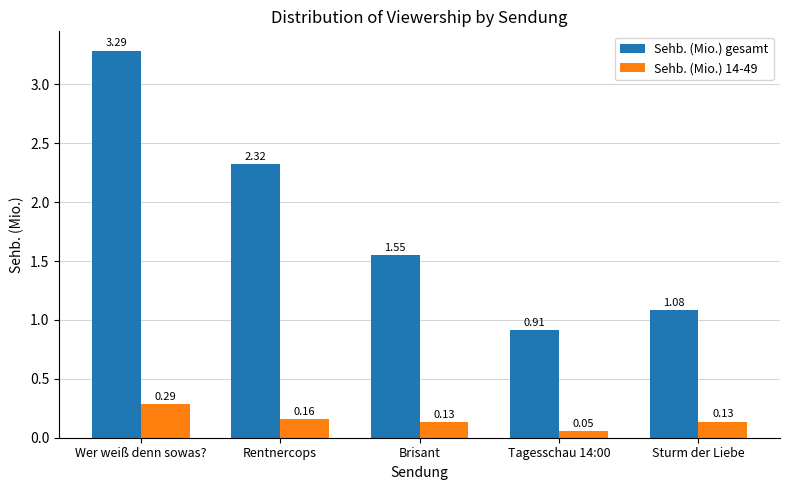

Which series has the largest range (max minus min)?

Sehb. (Mio.) gesamt